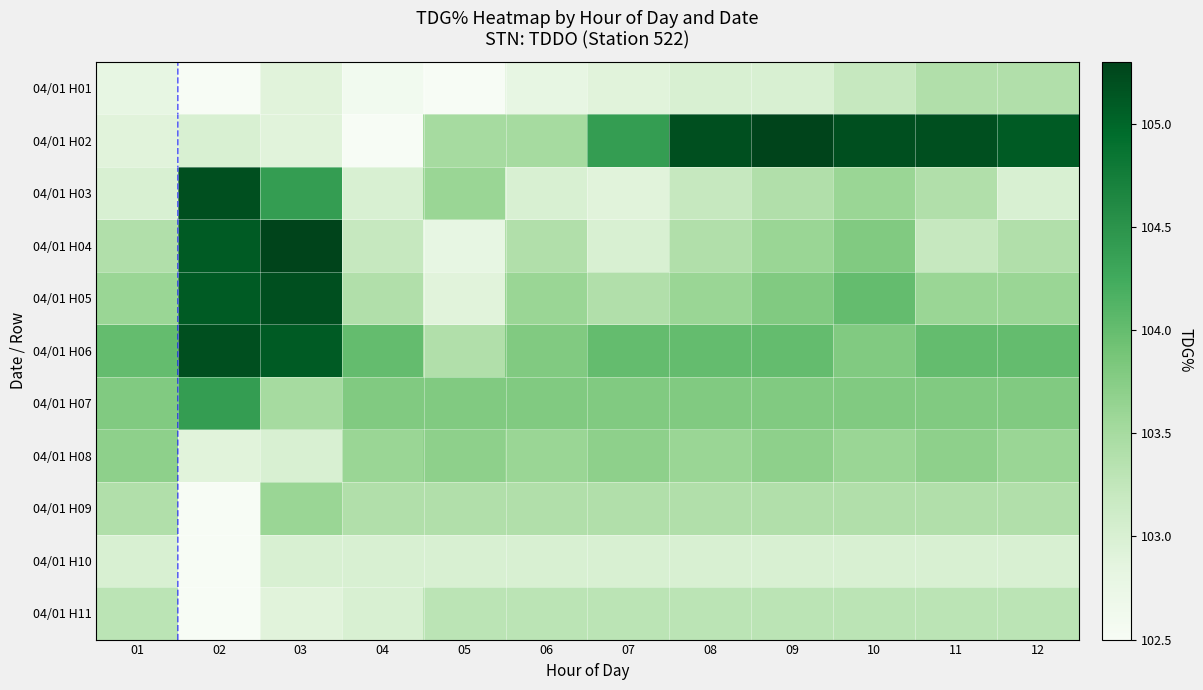

What is the minimum value shown in the chart?

102.5